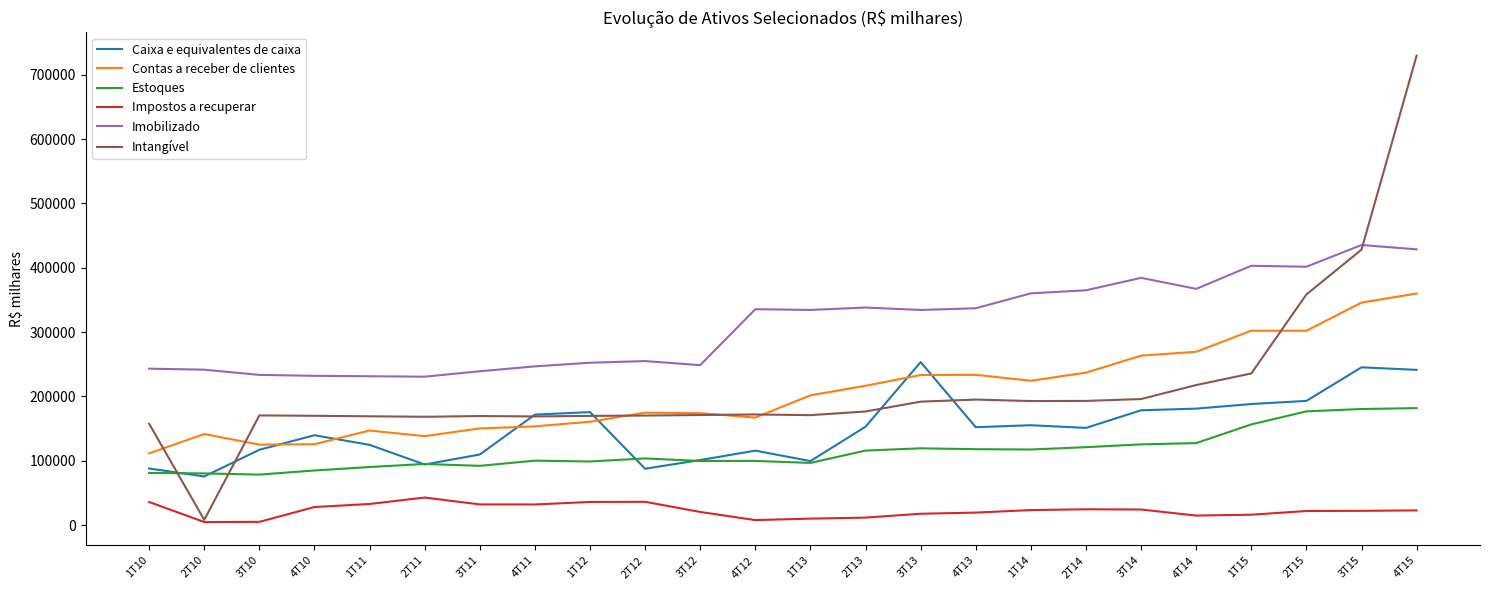

At which category is the sum across all series the highest?

4T15